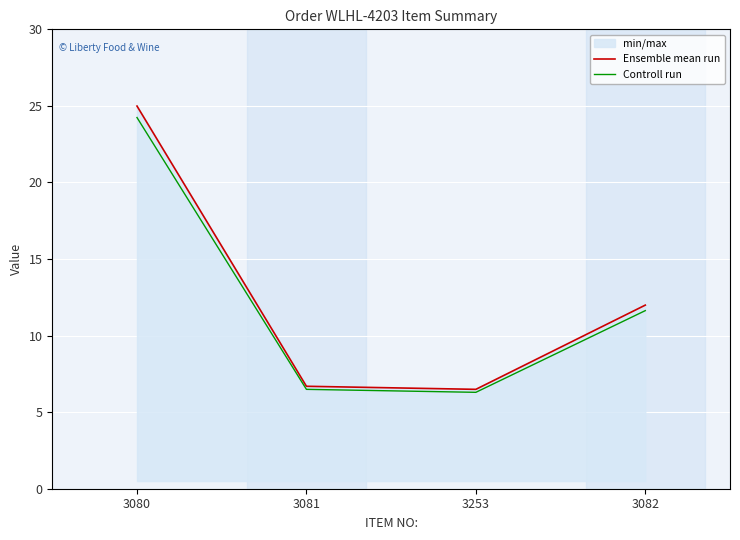

Which category has the highest value in the Controll run series?

3080